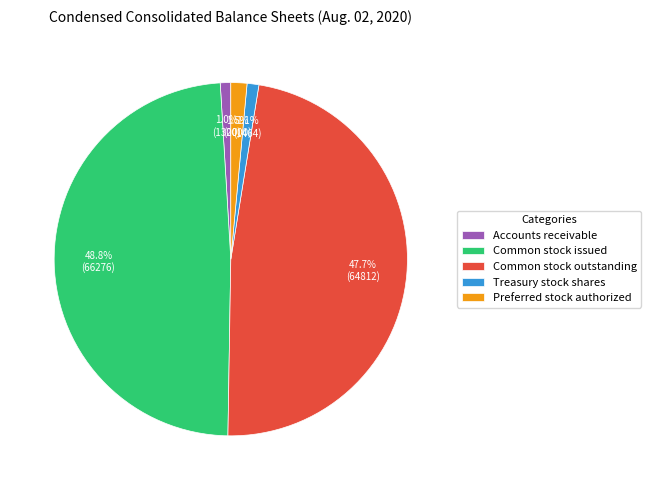

To the nearest percent, what is the difference between the largest and smallest slice percentages?

48%